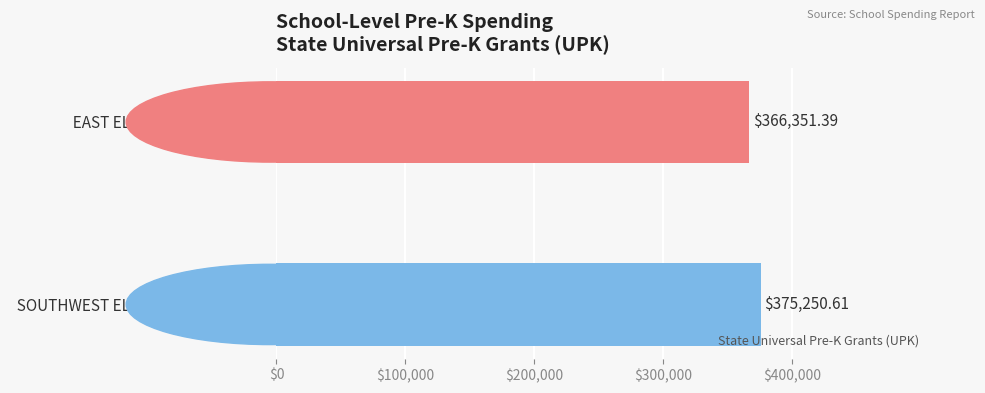

Which category has the lowest value across all series?

  EAST ELEMENTARY SCHOOL